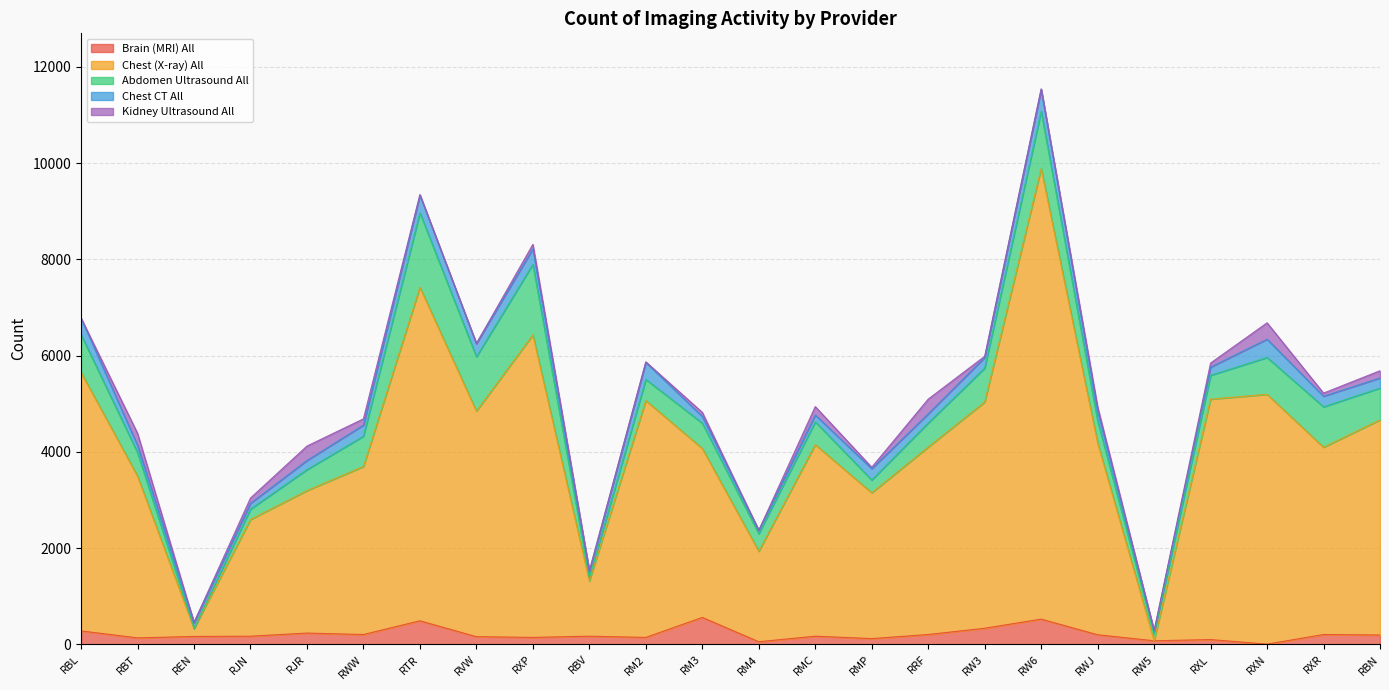

Which label corresponds to the smallest value in the chart?

RW5